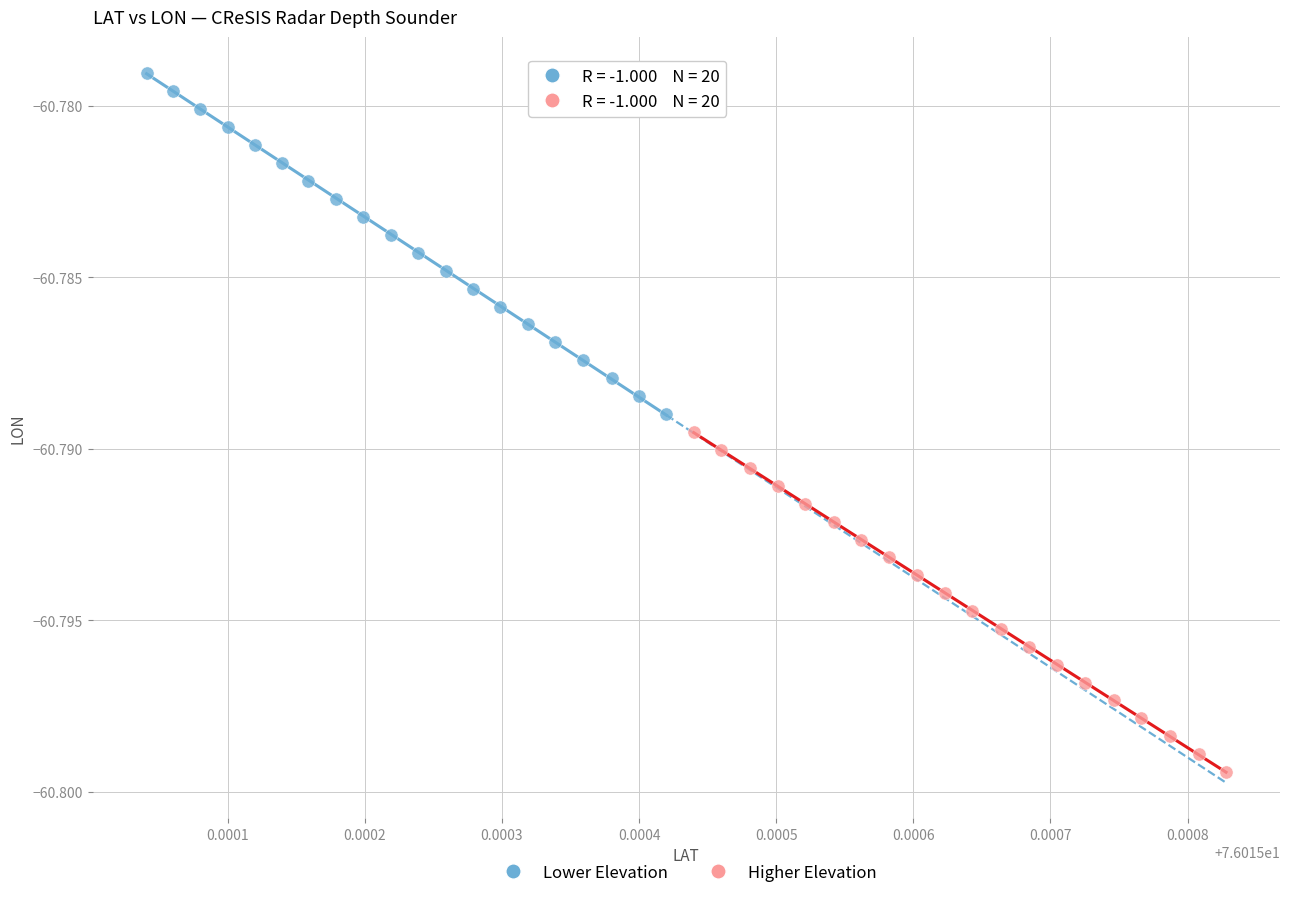

Which series contains the lowest Y value?

Higher Elevation